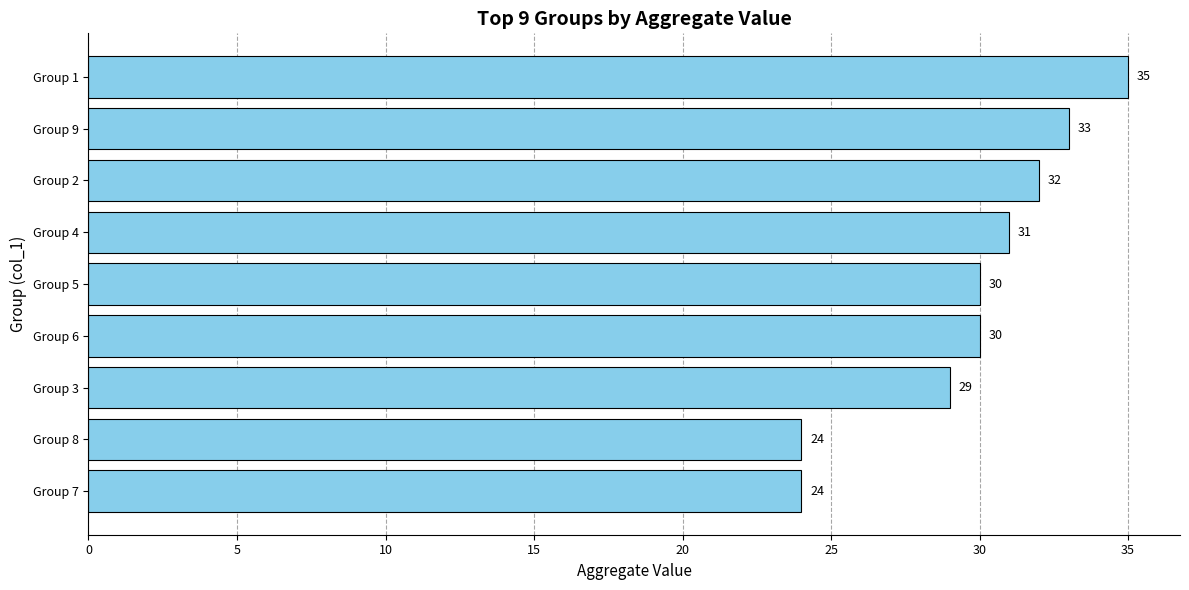

The chart shows a value of 24 at Group 8. True or false?

True